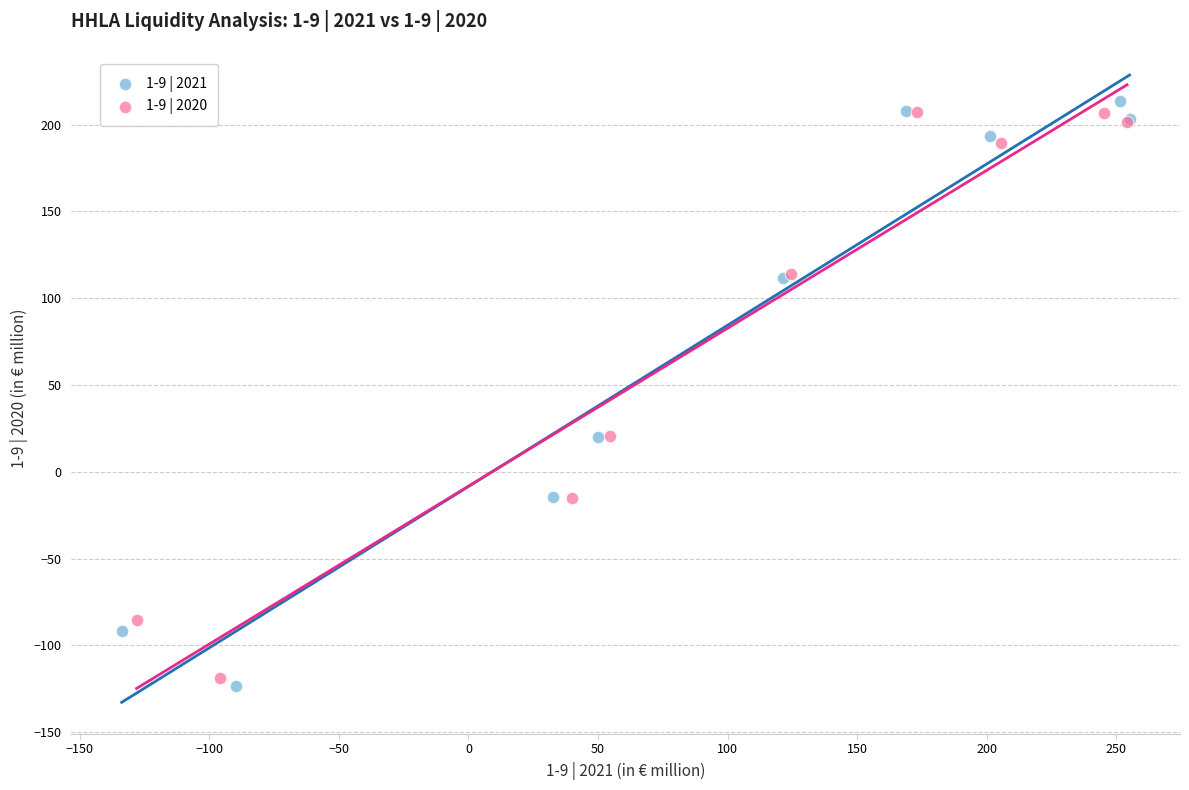

Which series has the largest Y range (max minus min)?

1-9 | 2021